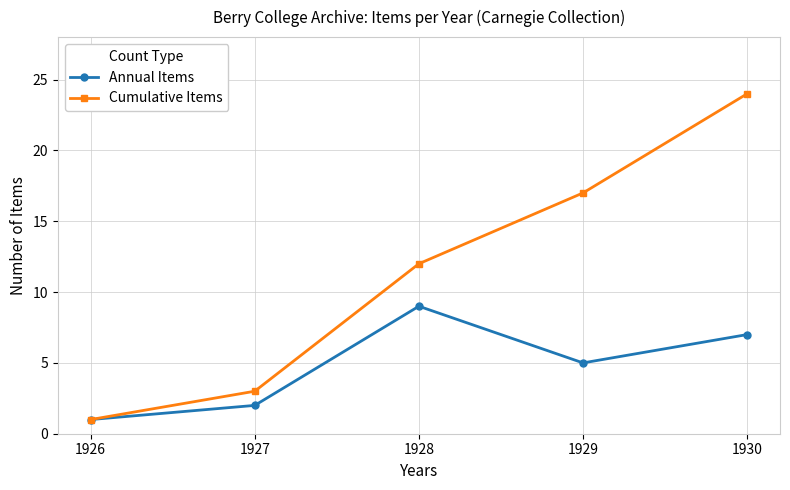

At which category is the sum across all series the highest?

1930